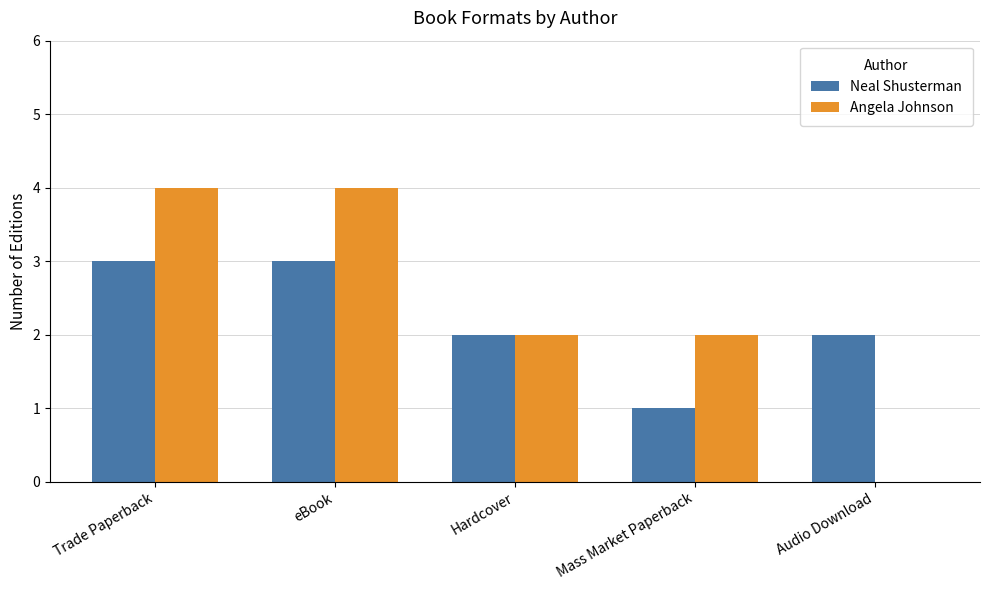

Reading left to right, transcribe all the data shown in this chart.

Neal Shusterman: Trade Paperback=3	eBook=3	Hardcover=2	Mass Market Paperback=1	Audio Download=2
Angela Johnson: Trade Paperback=4	eBook=4	Hardcover=2	Mass Market Paperback=2	Audio Download=0